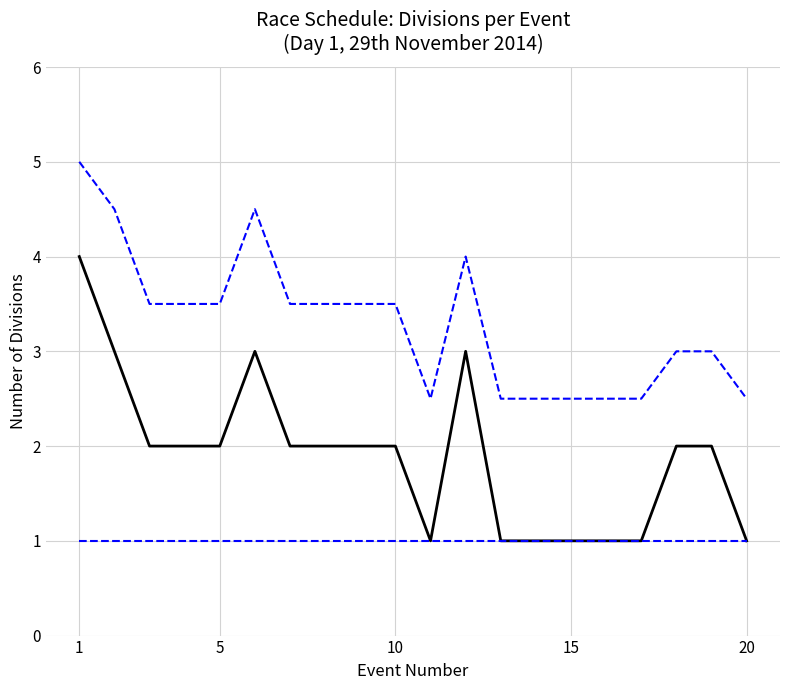

Does the chart have visible grid lines?

Yes